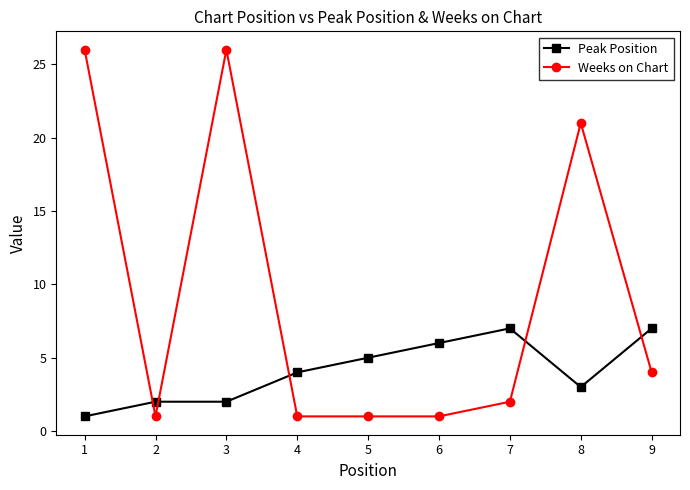

At how many categories does at least one series exceed 20?

3